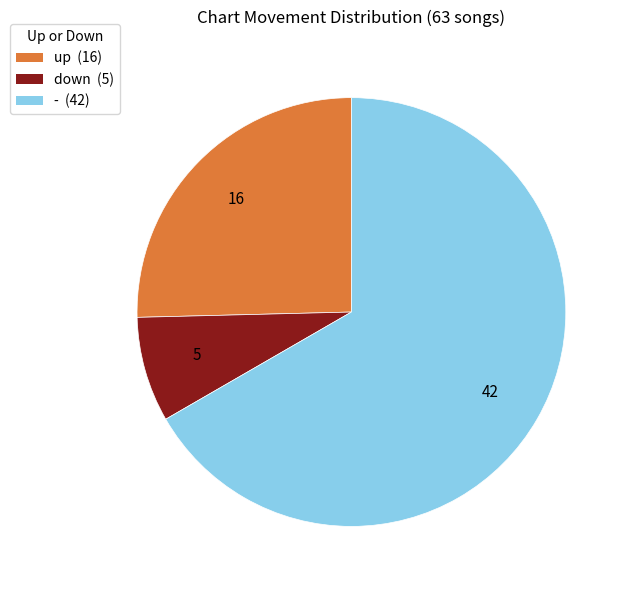

Is it true that - is 79% of the pie?

False